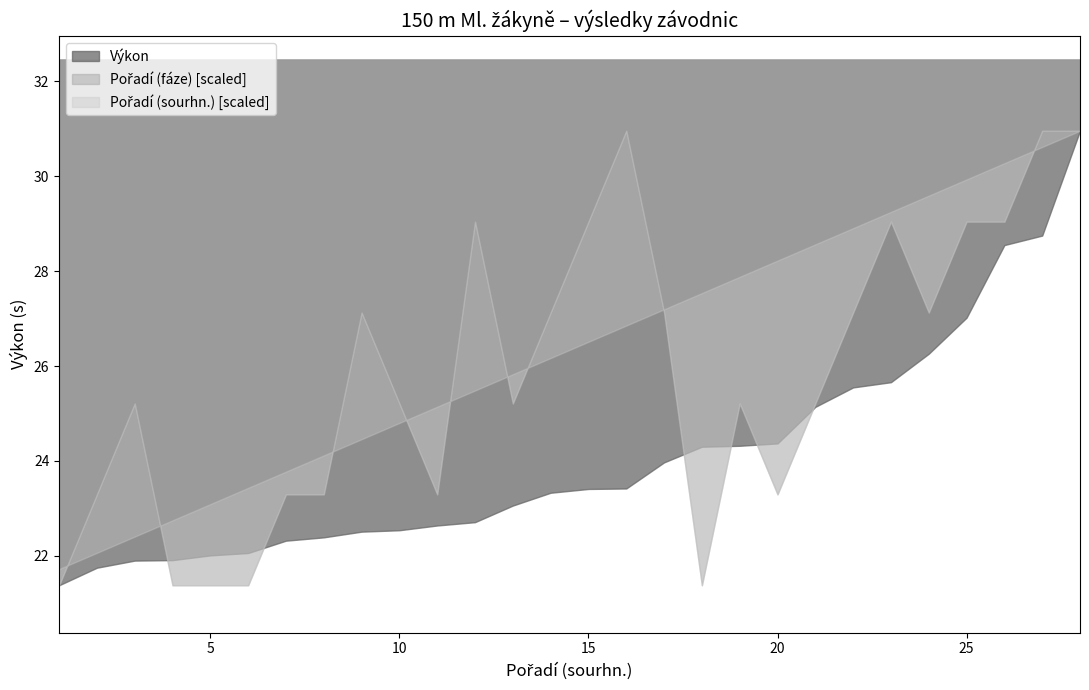

What is the approximate value of Výkon at 1?

21.4